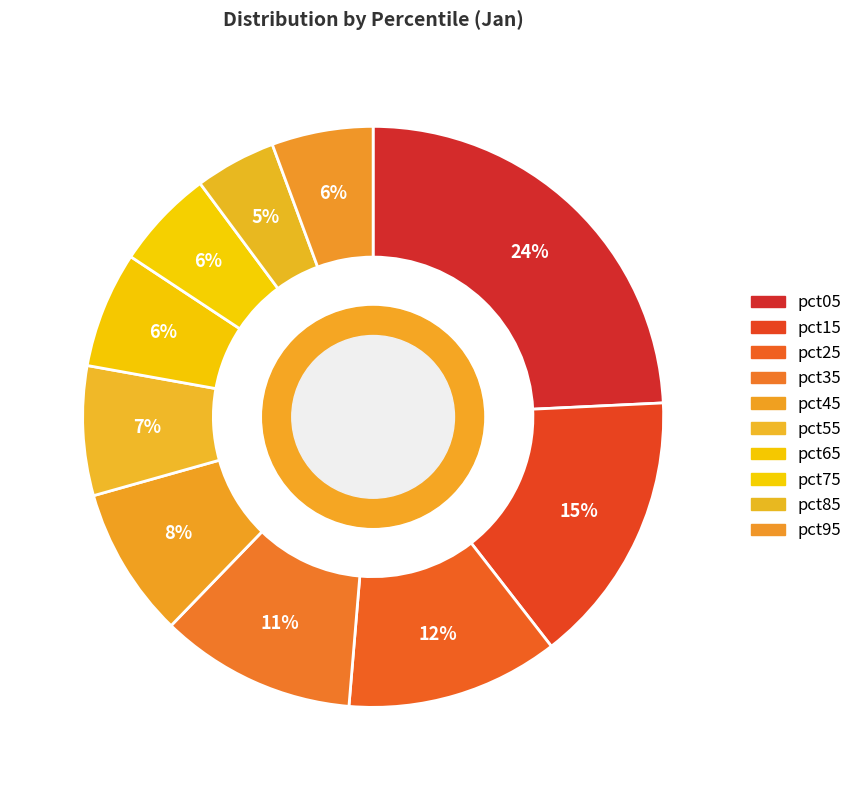

To the nearest percent, what percentage of the pie is pct75?

6%